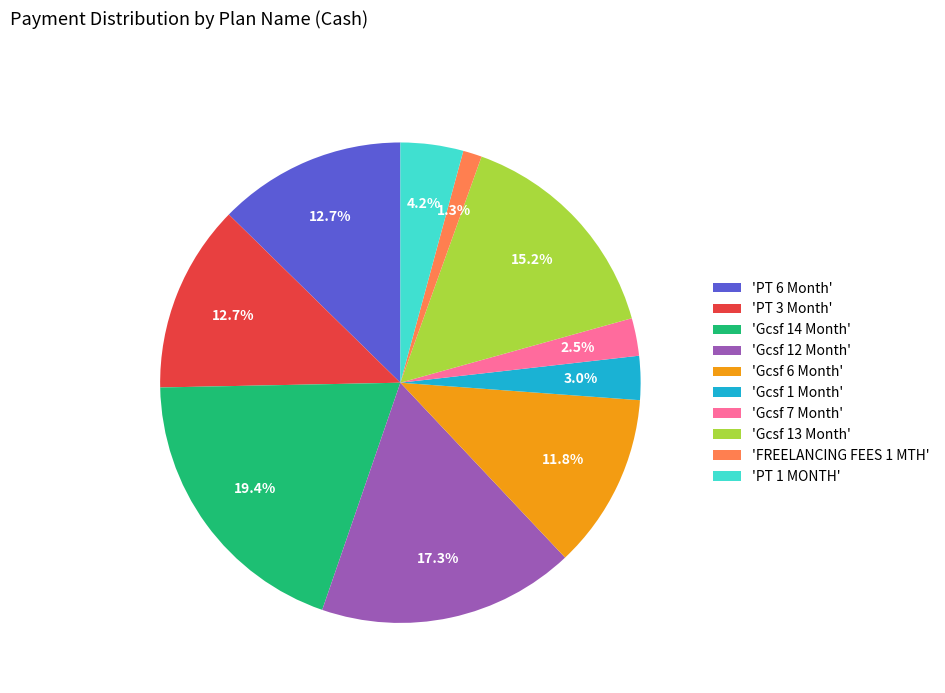

Approximately how many times larger is the value at 'FREELANCING FEES 1 MTH' compared to 'PT 1 MONTH'?

0.3